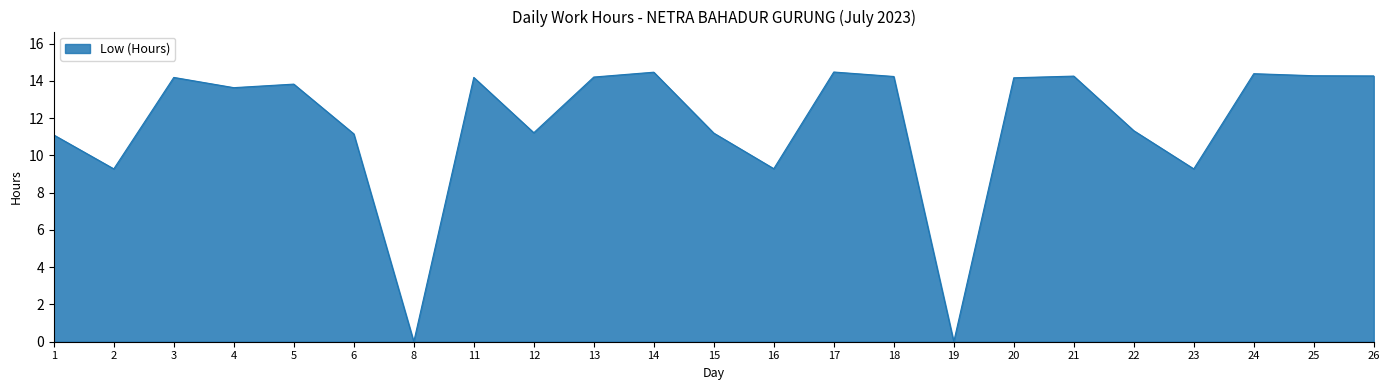

What is the change in value from 6 to 12?

+0.1